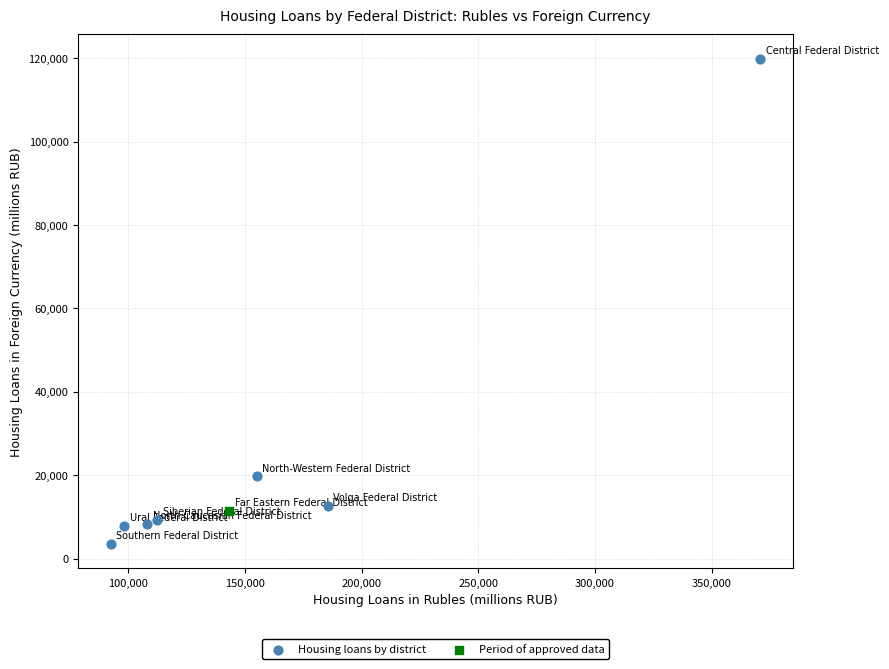

What are all the series names shown in the legend?

Housing loans by district, Period of approved data